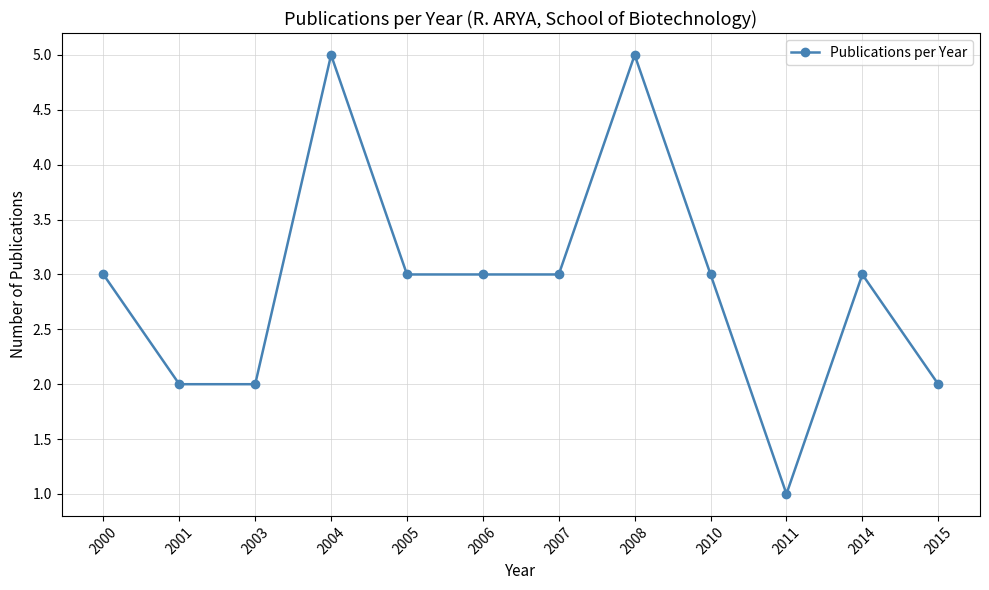

What is the difference between the maximum and minimum values?

4